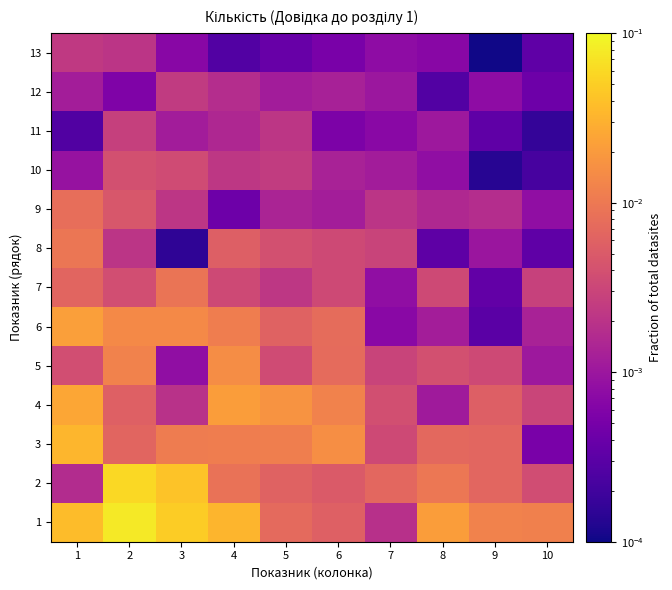

Which has a higher value, 10 or 9?

9